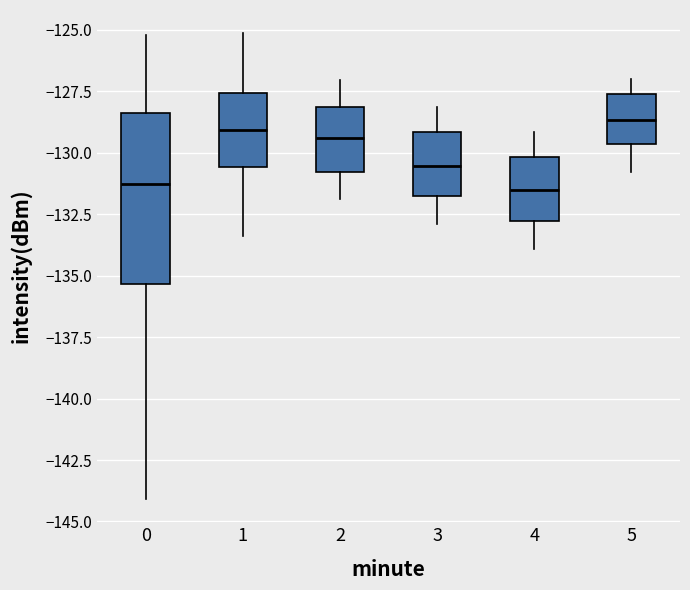

Where is the upper edge of the box at x = 0 on the y-axis? The values are not printed on the chart, so give them approximately, as read against the axis.

-128.5